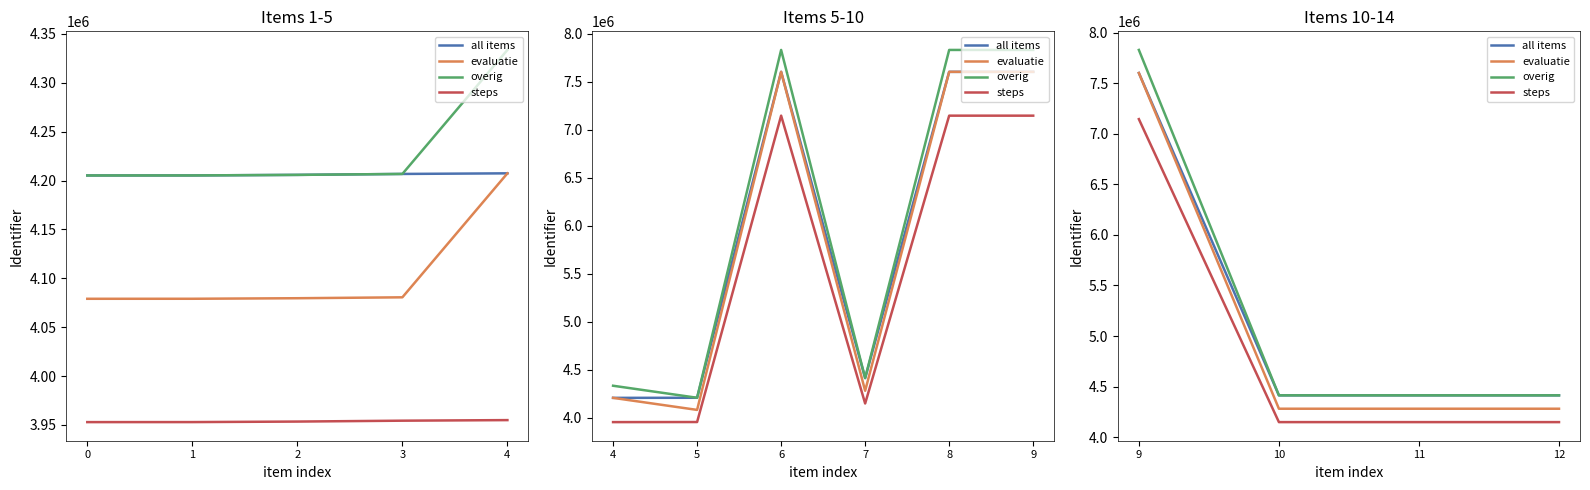

What is the maximum value shown in the chart?

7829242.2